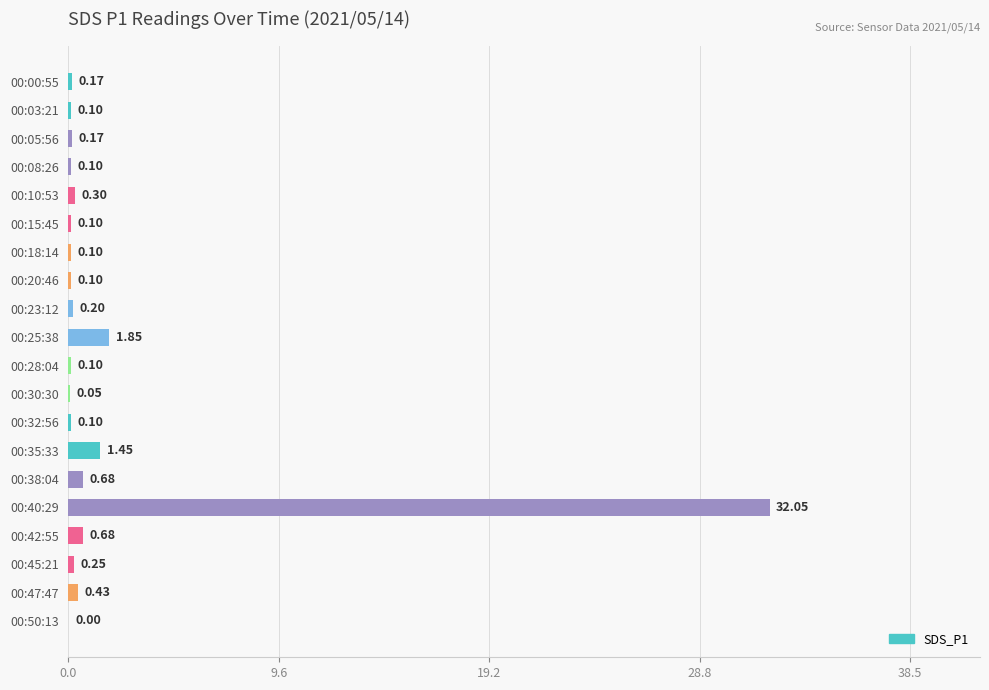

Between 00:05:56 and 00:40:29, which is larger?

00:40:29